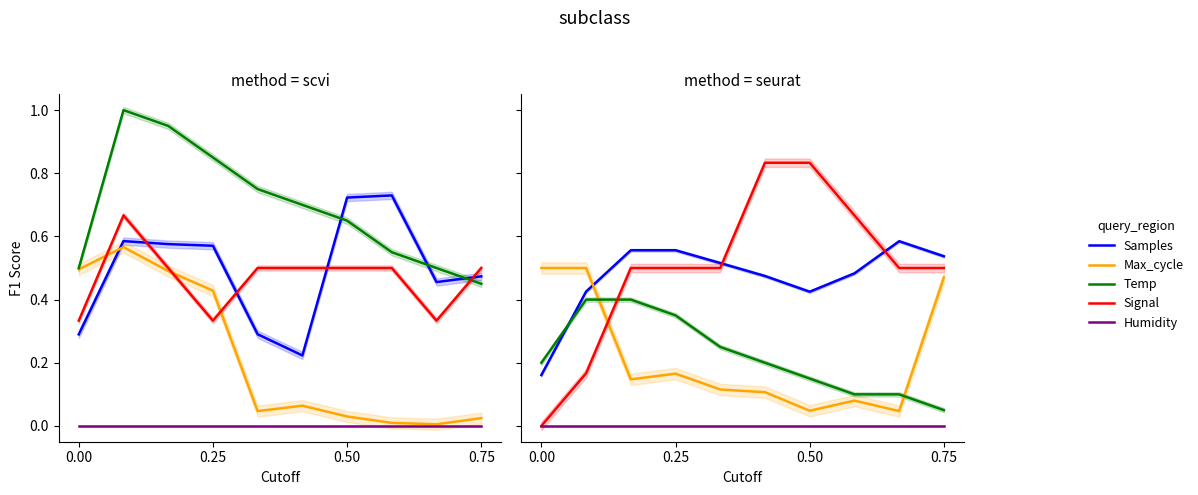

What is the label of the 9th point from the right?

0.25